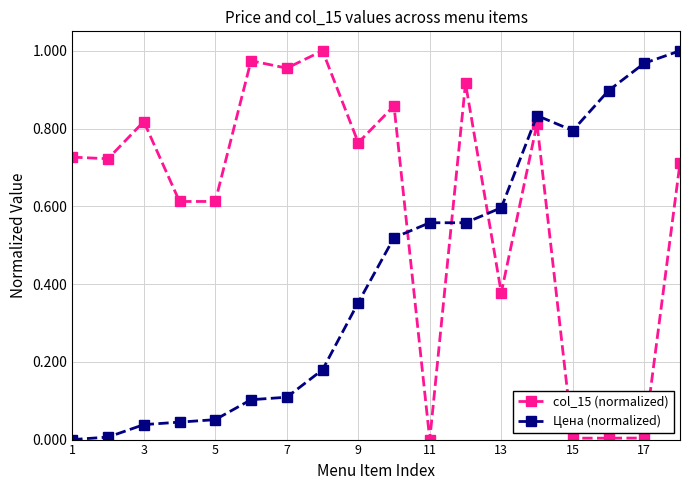

True or false: col_15 (normalized) and Цена (normalized) cross at least once.

True